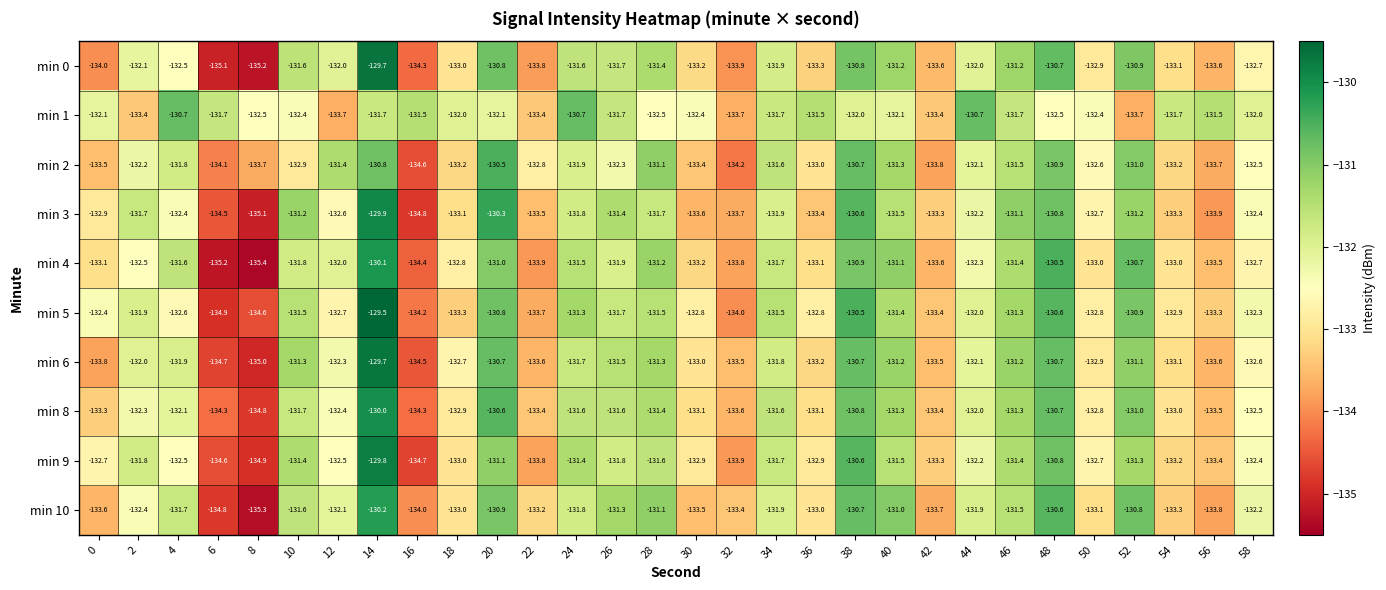

The min 5 series shows -214.5 at 24. True or false?

False